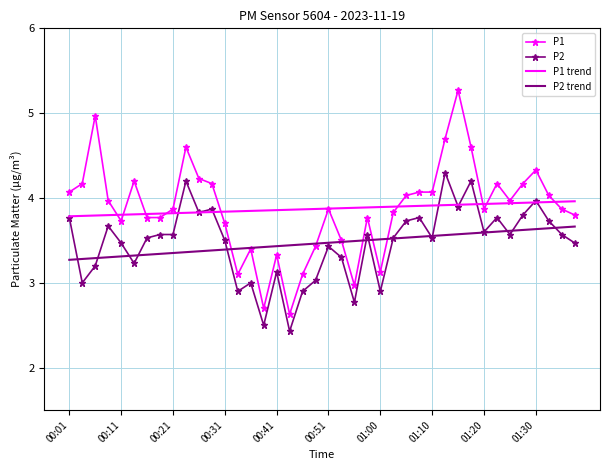

True or false: P1 trend and P2 intersect in this chart.

True